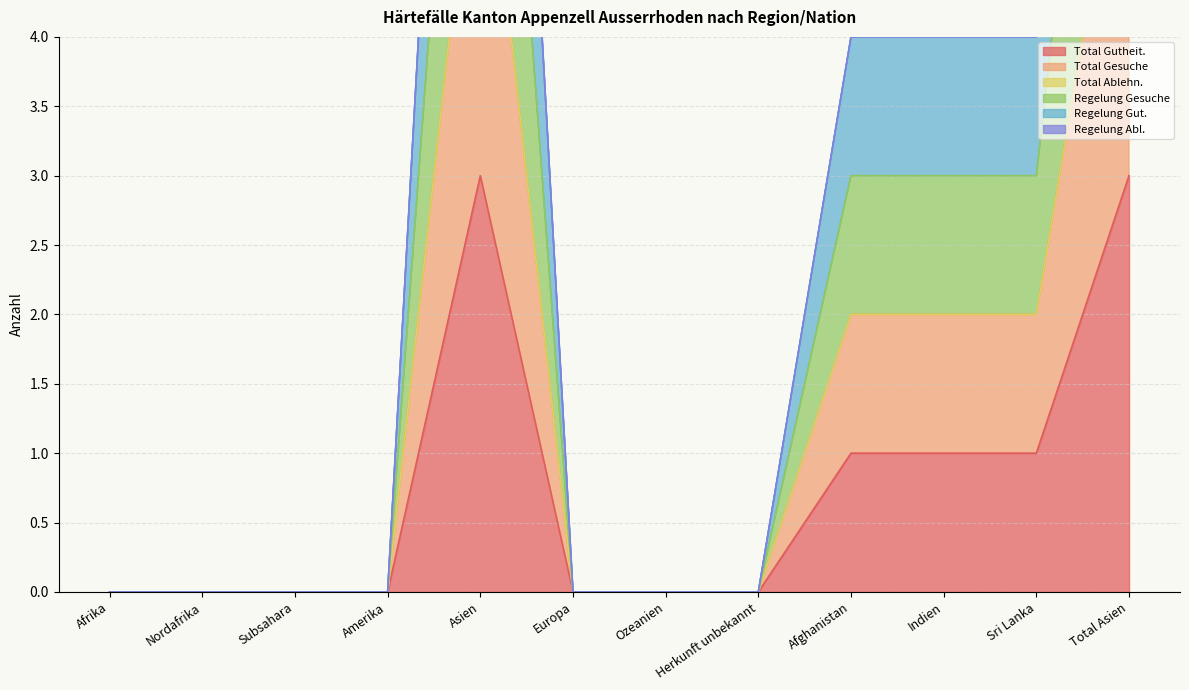

True or false: Total Gesuche has more than 0 points higher than both neighbors.

True